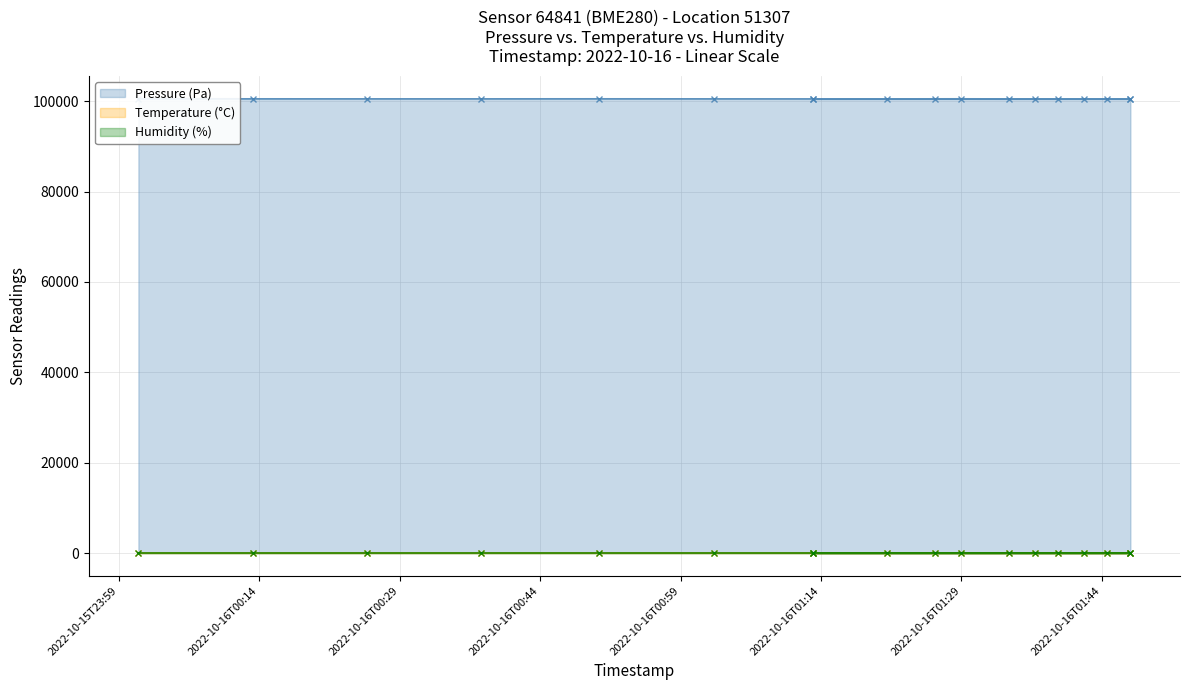

What is the difference between the second highest and minimum values in the Pressure (Pa) series?

15.7